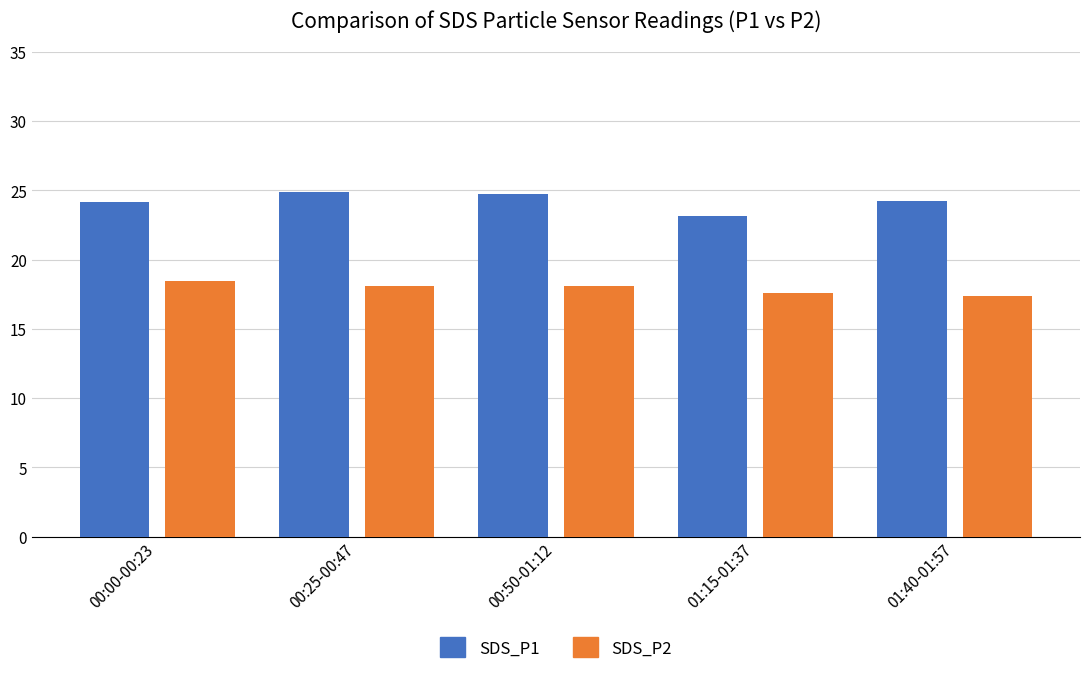

What is the maximum value shown in the chart?

24.9